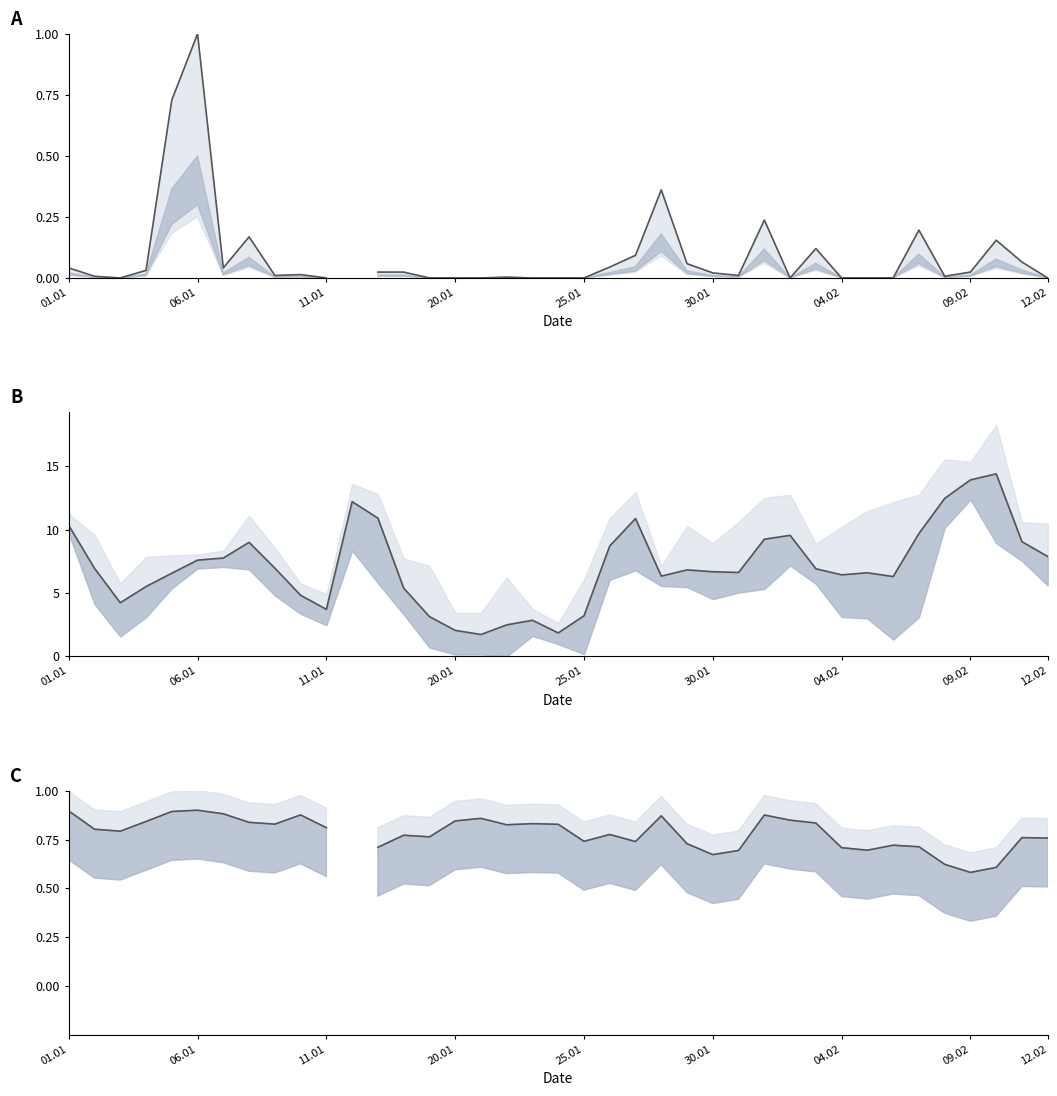

Rank the series at 18 from lowest to highest value.

Niederschlag line, Feuchte mid line, Tavg line